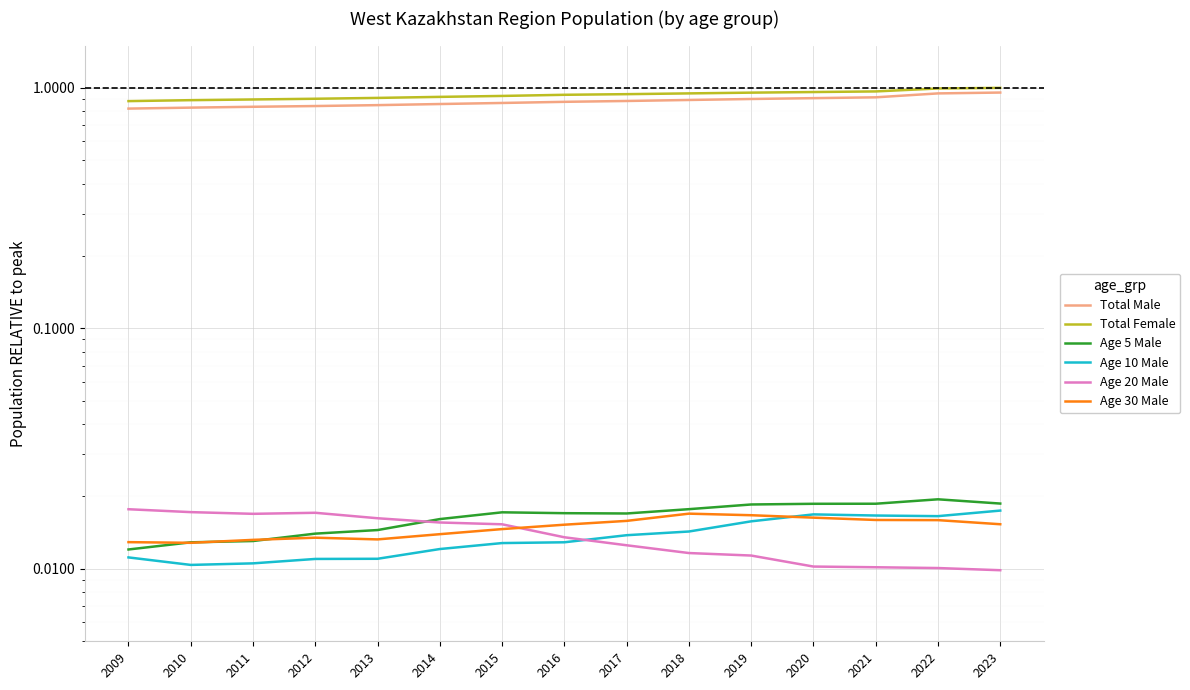

Is it true that Total Female equals 0.9 at 2017?

True